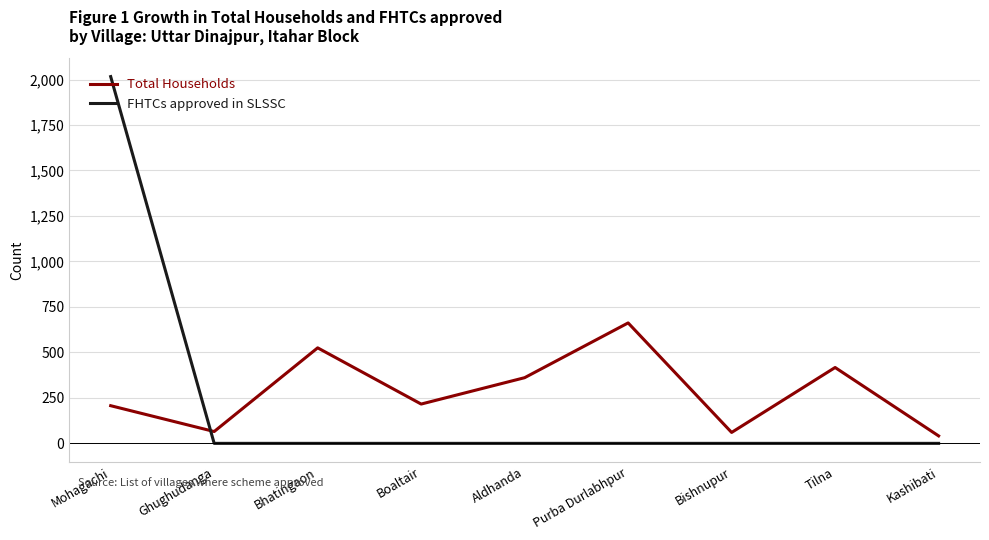

Between Aldhanda and Kashibati, which series saw the biggest shift?

Total Households